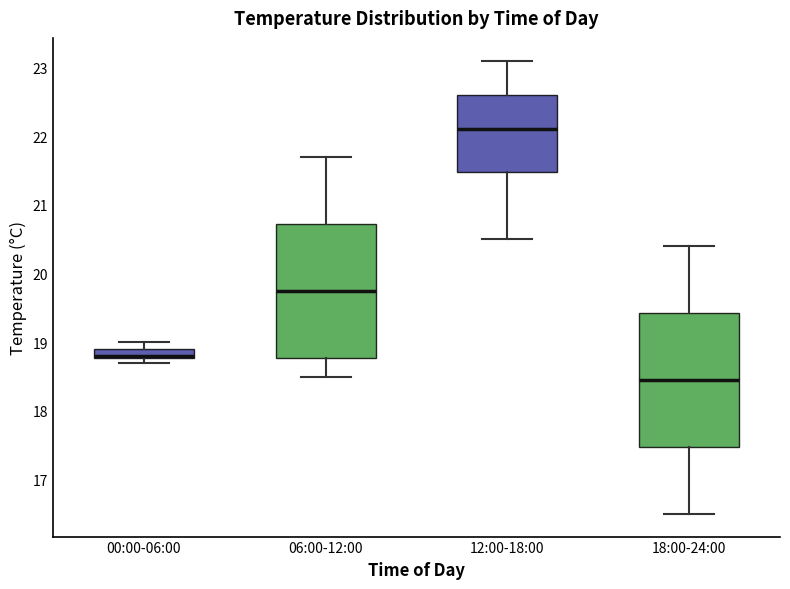

Where does the upper whisker of the box for 12:00-18:00 end on the y-axis? The values are not printed on the chart, so give them approximately, as read against the axis.

23.1